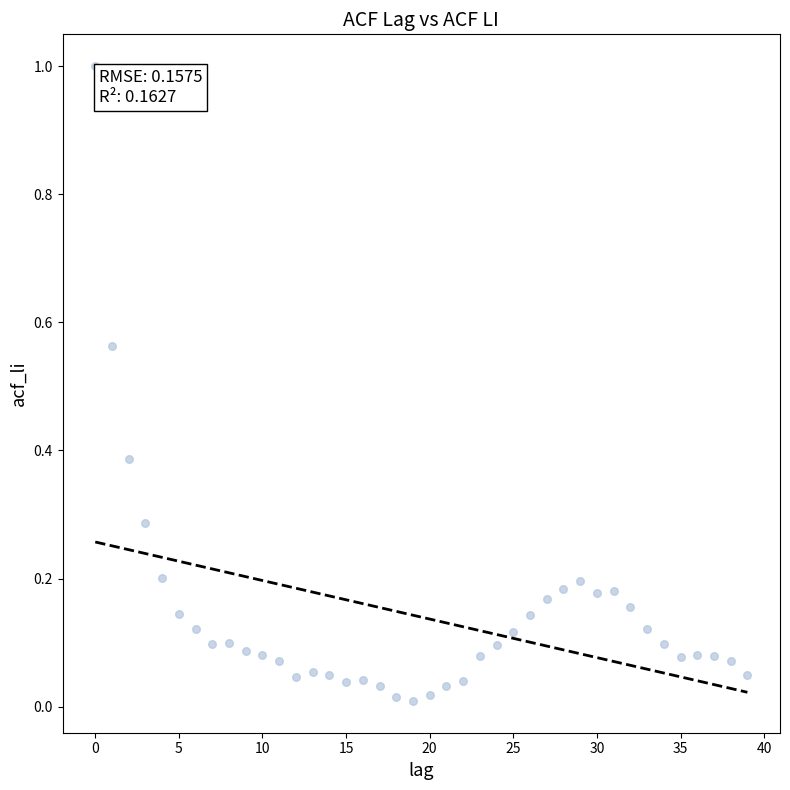

What is the range of Y values (max minus min)?

1.0